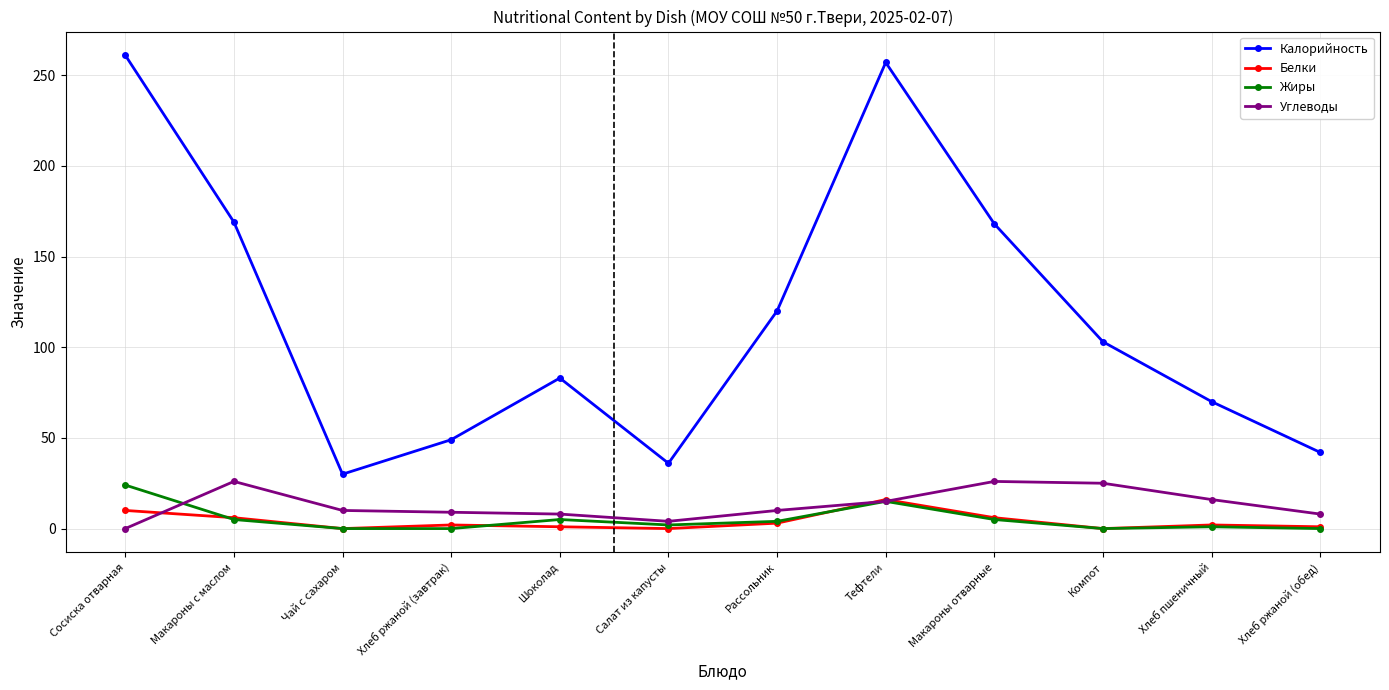

True or false: Калорийность and Углеводы intersect in this chart.

False